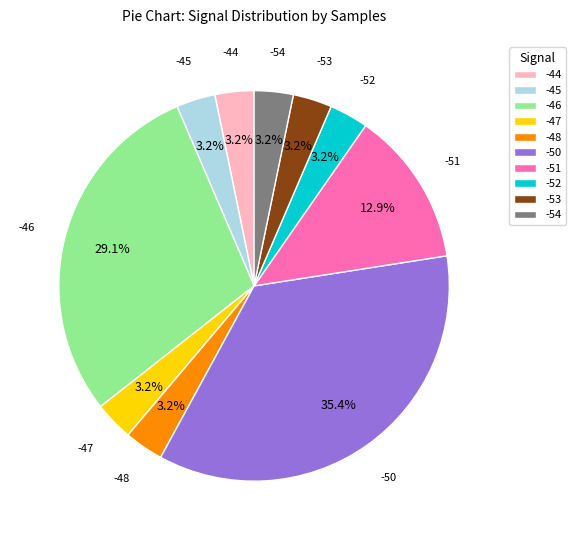

Approximately how many times larger is the value at -45 compared to -53?

1.0